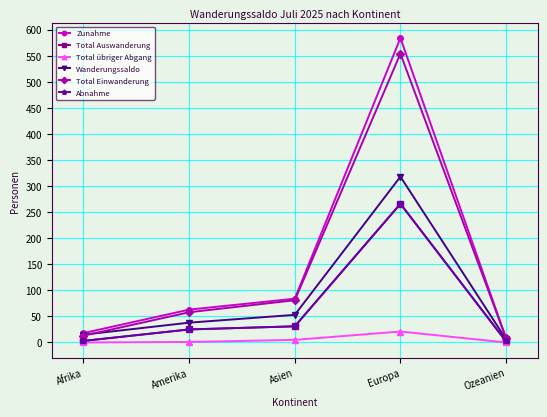

Is this an area chart (filled region under the line)?

No